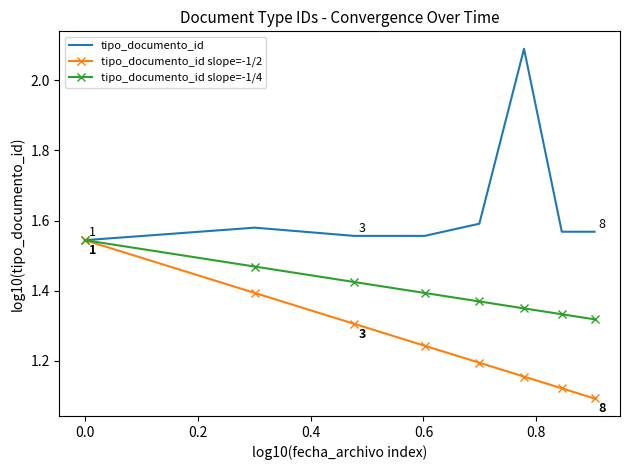

Which series has the largest total across all categories?

tipo_documento_id